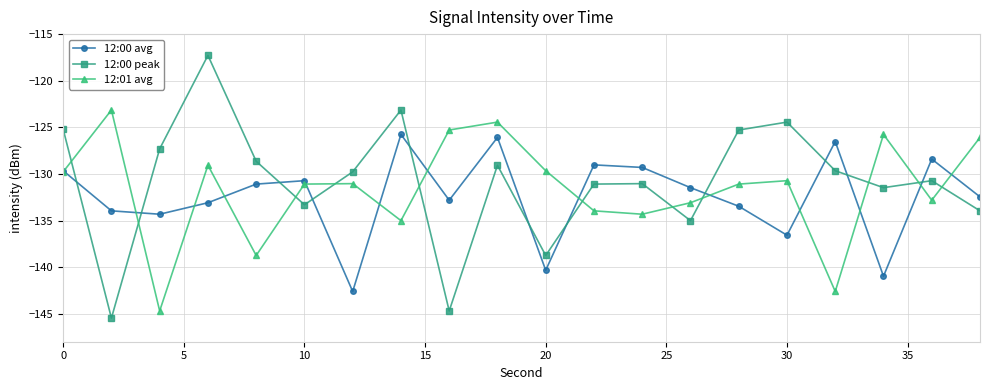

What is the minimum value shown in the chart?

-145.5